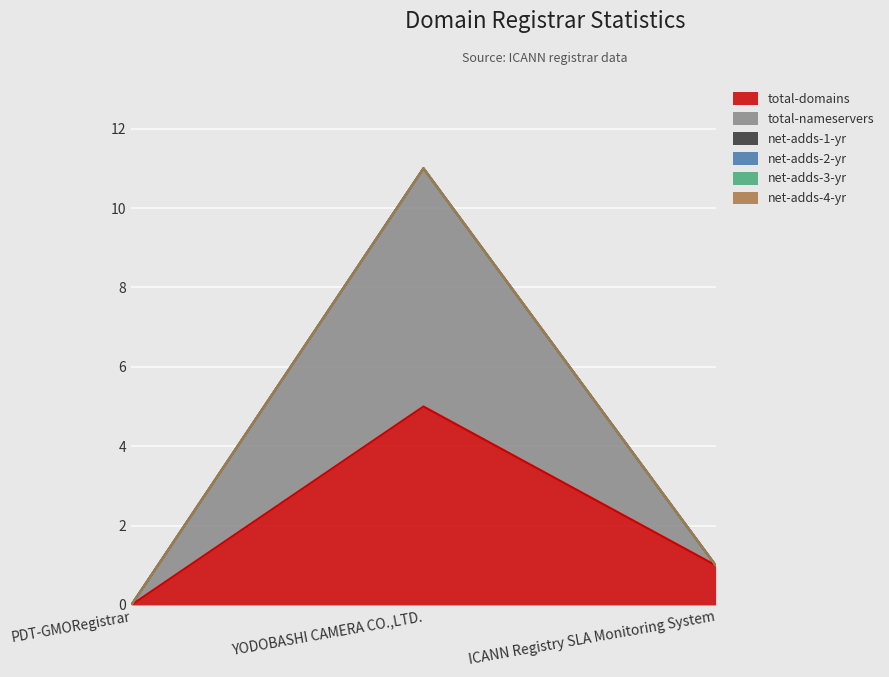

Which series has the widest spread of values?

total-nameservers